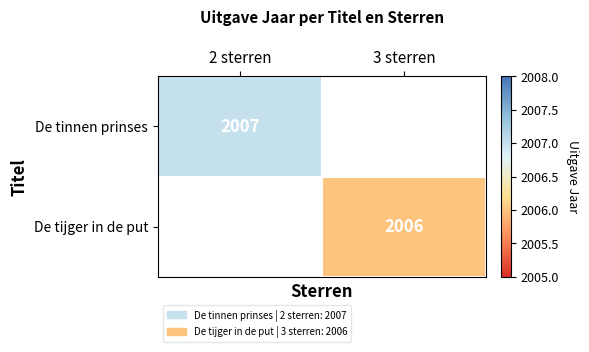

Is it true that De tijger in de put equals 2006 at 3 sterren?

True